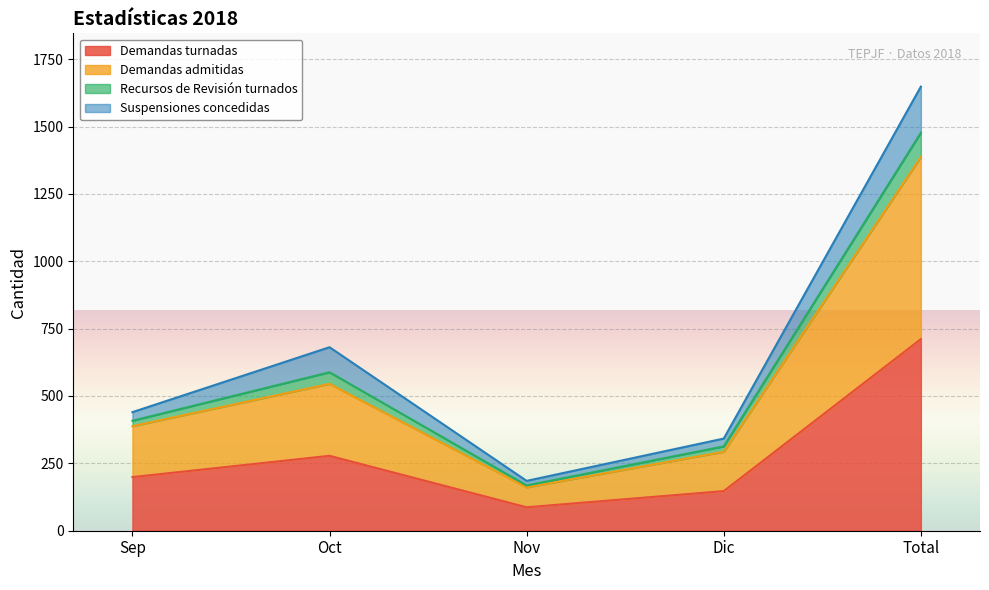

Rank the categories by Demandas turnadas value from lowest to highest.

Nov, Dic, Sep, Oct, Total